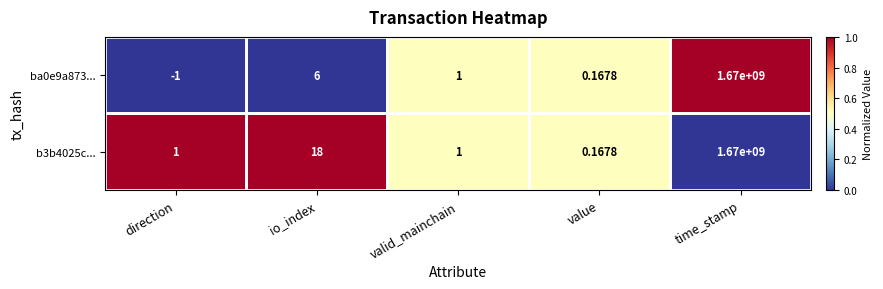

Is the value of b3b4025c... at io_index greater than the value of ba0e9a873... at value?

Yes